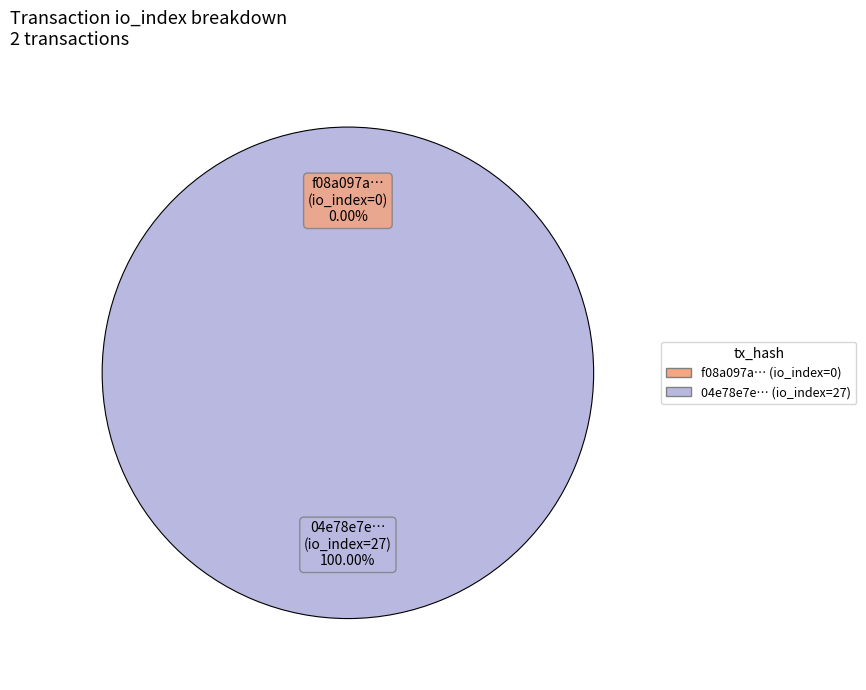

Between tx row 0 (io_index=0) and tx row 1 (io_index=27), which is larger?

tx row 1 (io_index=27)